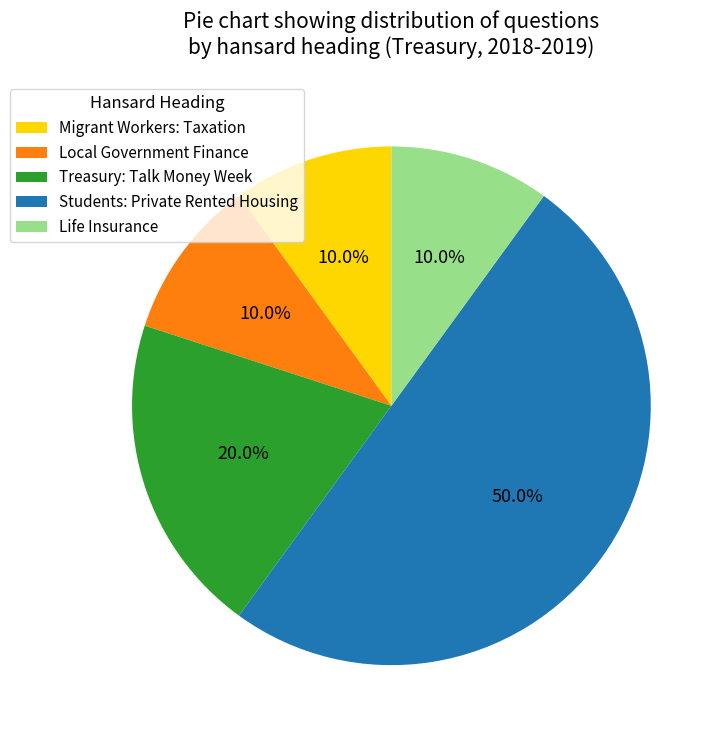

Is Local Government Finance the majority of the pie?

No